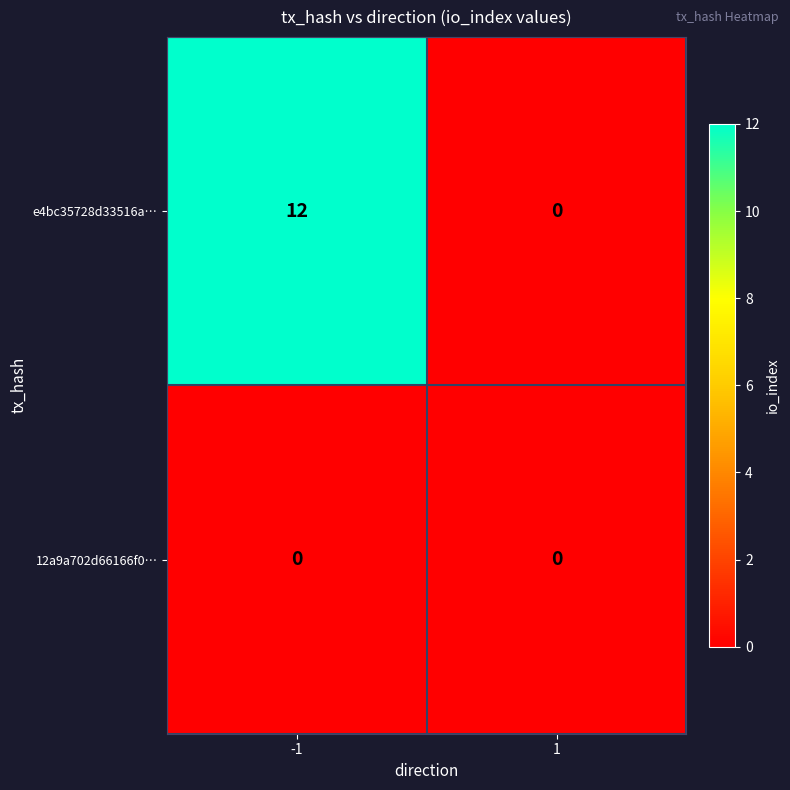

Reading left to right, extract all data points from this chart.

e4bc35728d33516a…: 12	0
12a9a702d66166f0…: 0	0